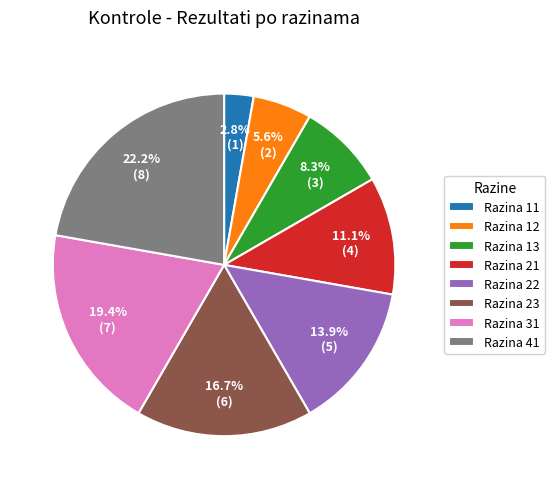

Is there a majority slice in this chart?

No